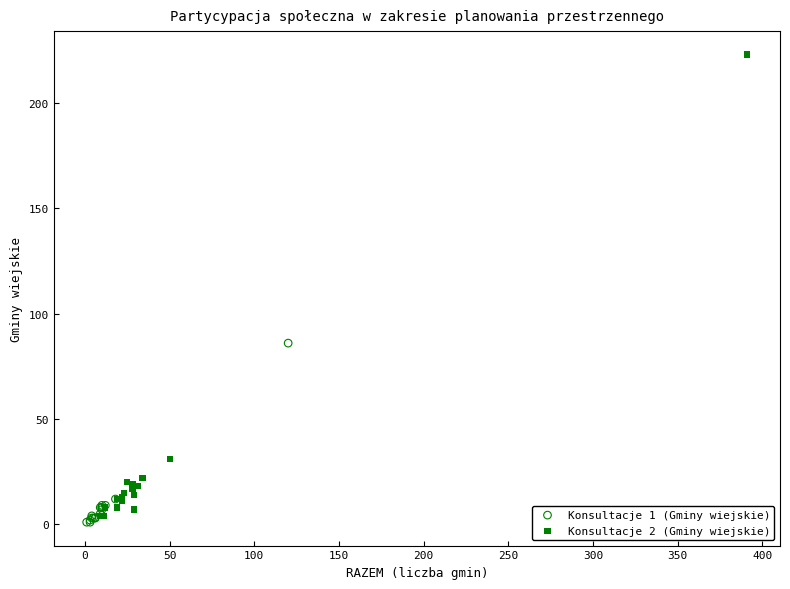

Which series reaches the maximum Y coordinate?

Konsultacje 2 (Gminy wiejskie)